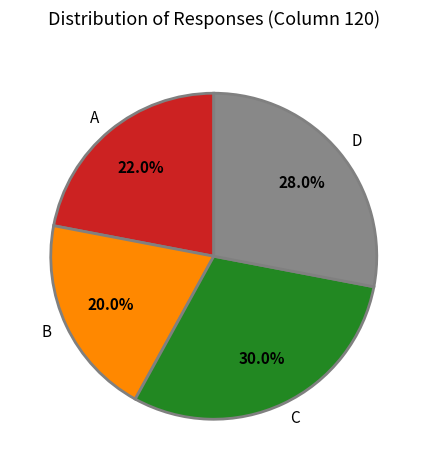

Is the sum of A and C greater than half?

Yes